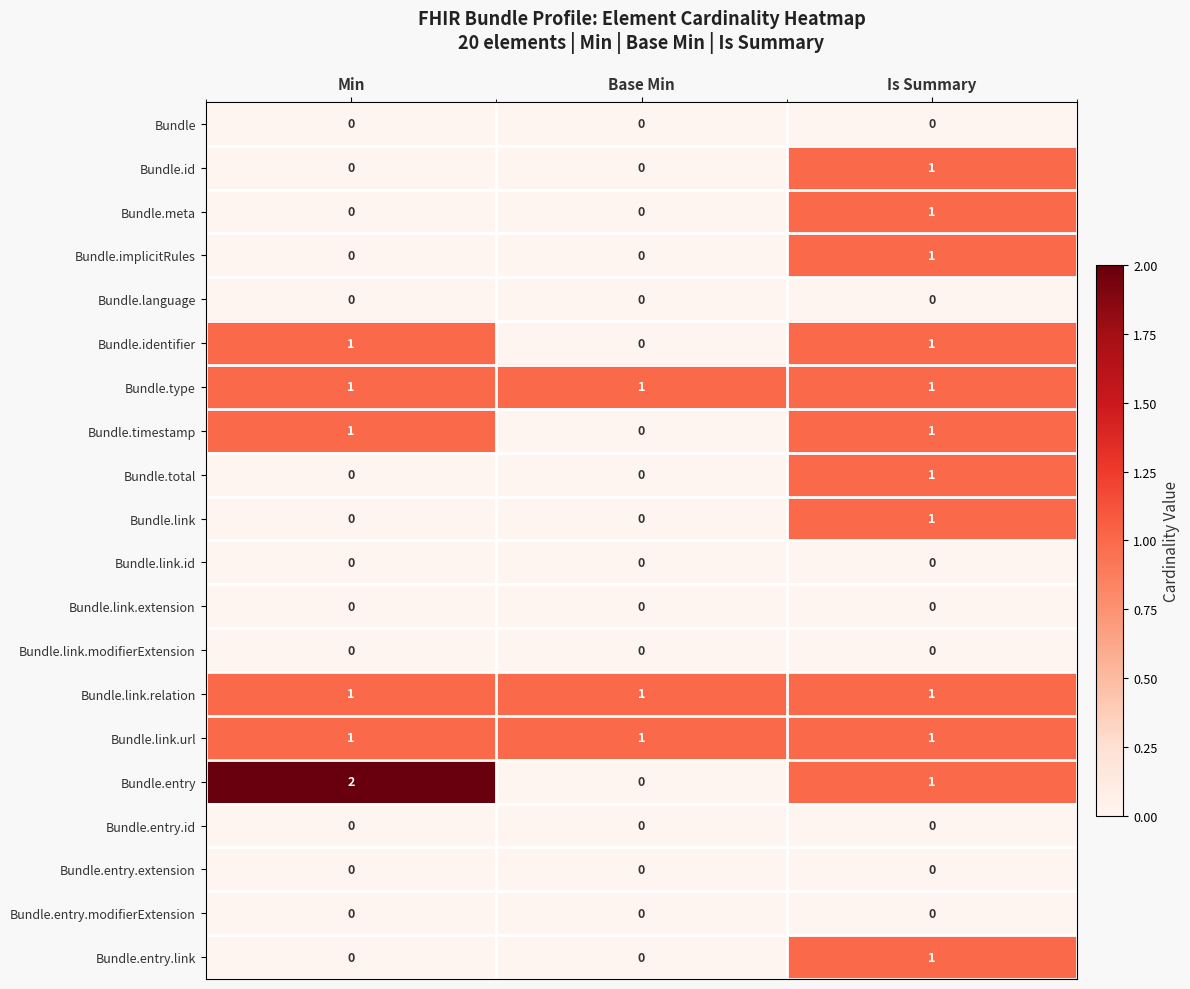

What is the maximum value shown in the chart?

2